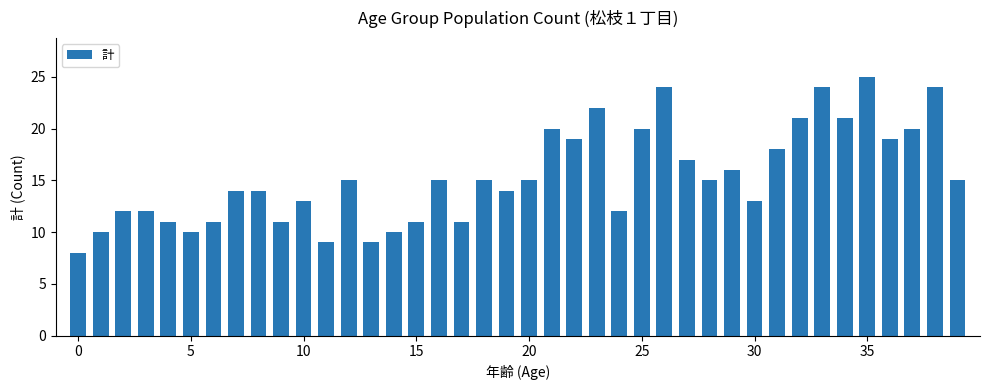

What is the greatest value displayed?

25